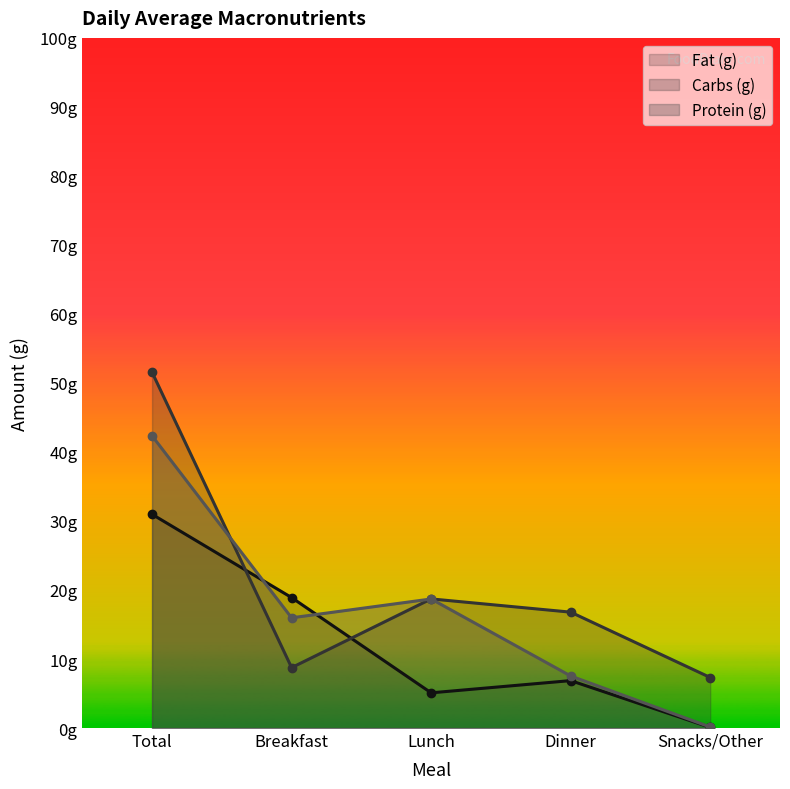

Rank the categories by Carbs (g) value from lowest to highest.

Snacks/Other, Breakfast, Dinner, Lunch, Total